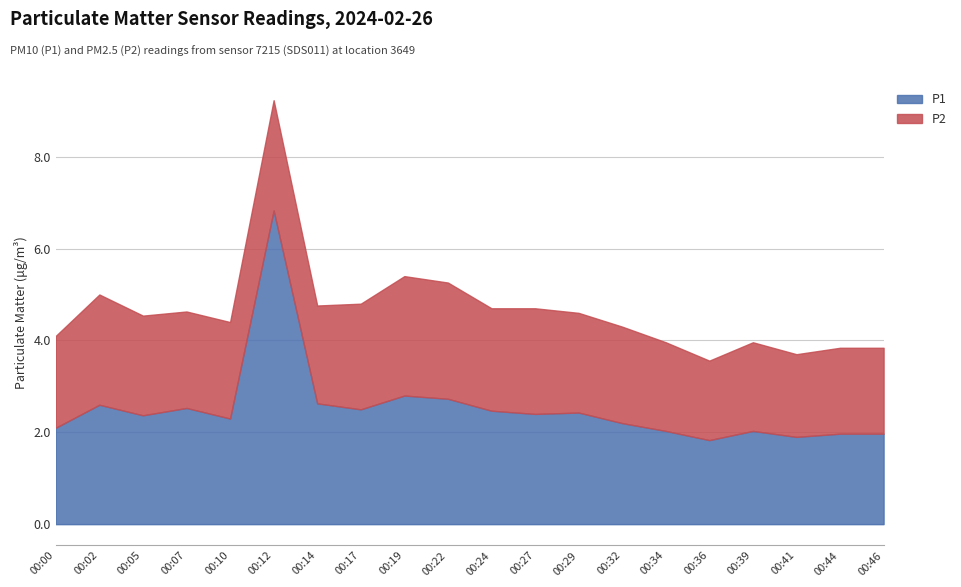

At how many categories does at least one series exceed 3?

1